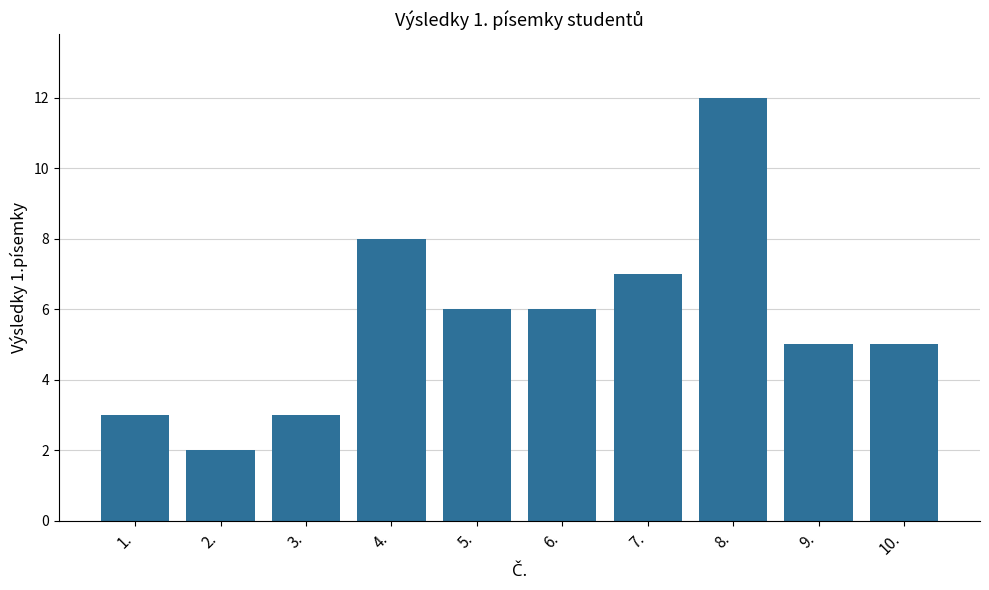

Reading left to right, extract all data points from this chart.

3	2	3	8	6	6	7	12	5	5